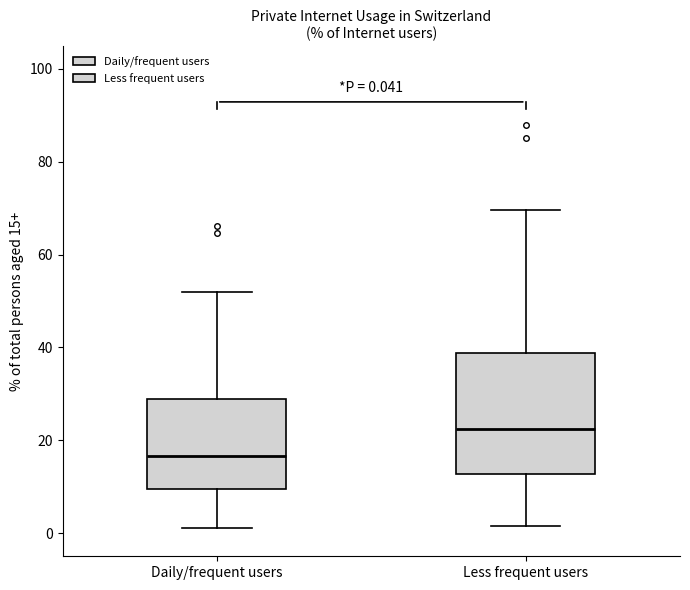

Comparing the boxes themselves (not the whiskers), which one is the tallest?

Less frequent users